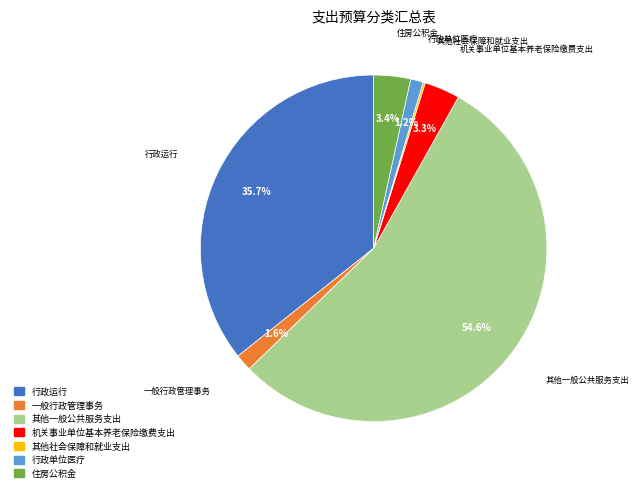

Between 住房公积金 and 一般行政管理事务, which is larger?

住房公积金